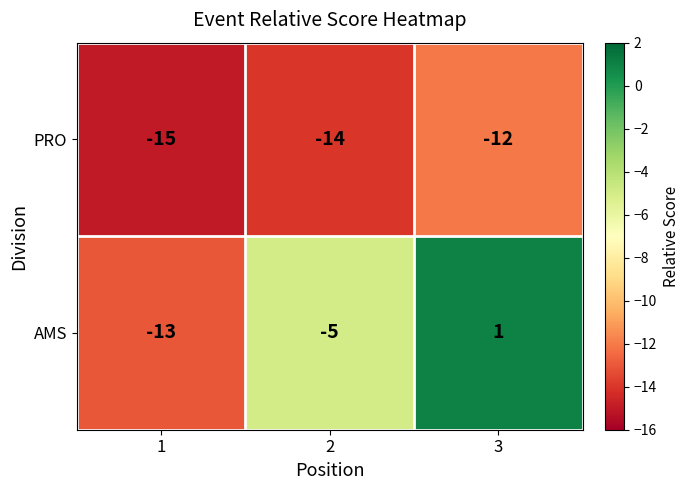

How many AMS values are between -13 and 1?

3